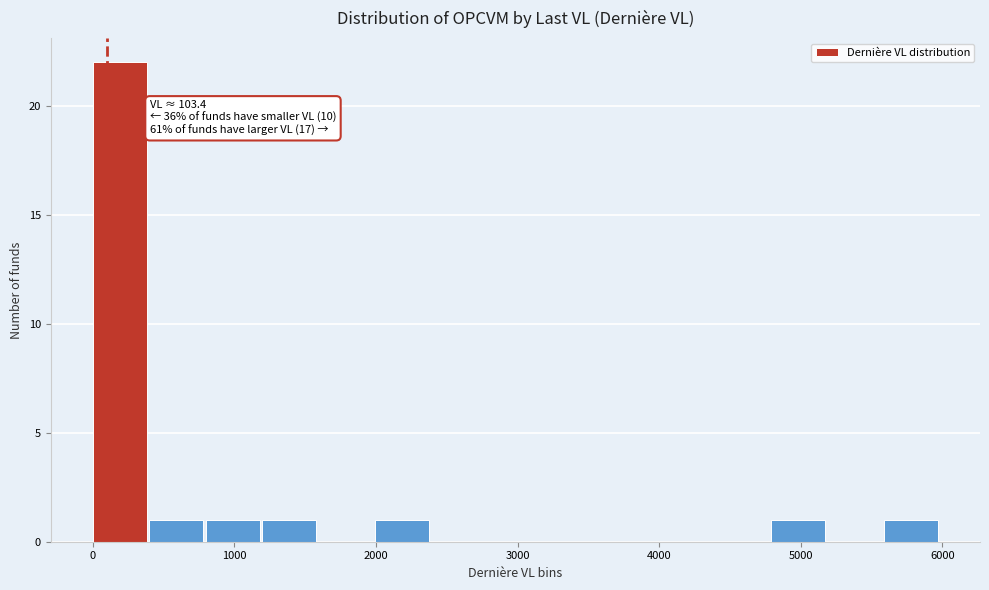

Around what value on the x-axis is the tallest bar? Give the approximate position of its centre, as read against the axis.

200